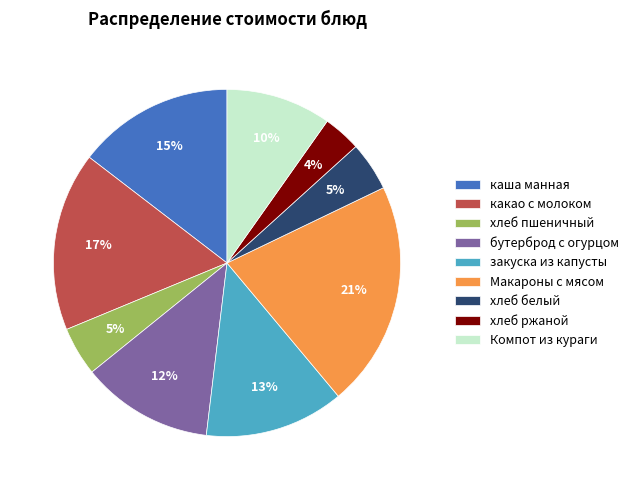

To the nearest percent, what is the difference between the хлеб пшеничный and какао с молоком slice percentages?

12%